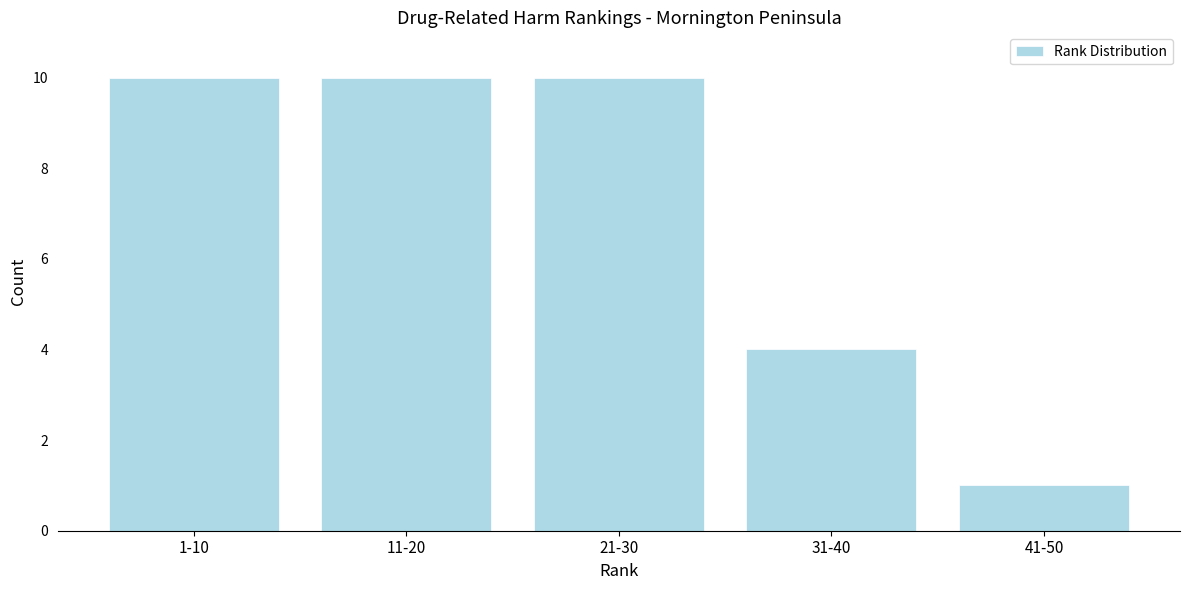

Reading right to left, list all the values displayed in this chart.

41-50=1	31-40=4	21-30=10	11-20=10	1-10=10